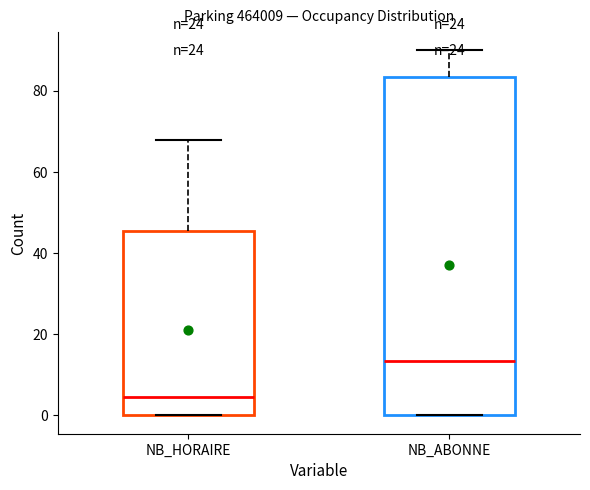

Comparing the boxes themselves (not the whiskers), which one is the tallest?

NB_ABONNE